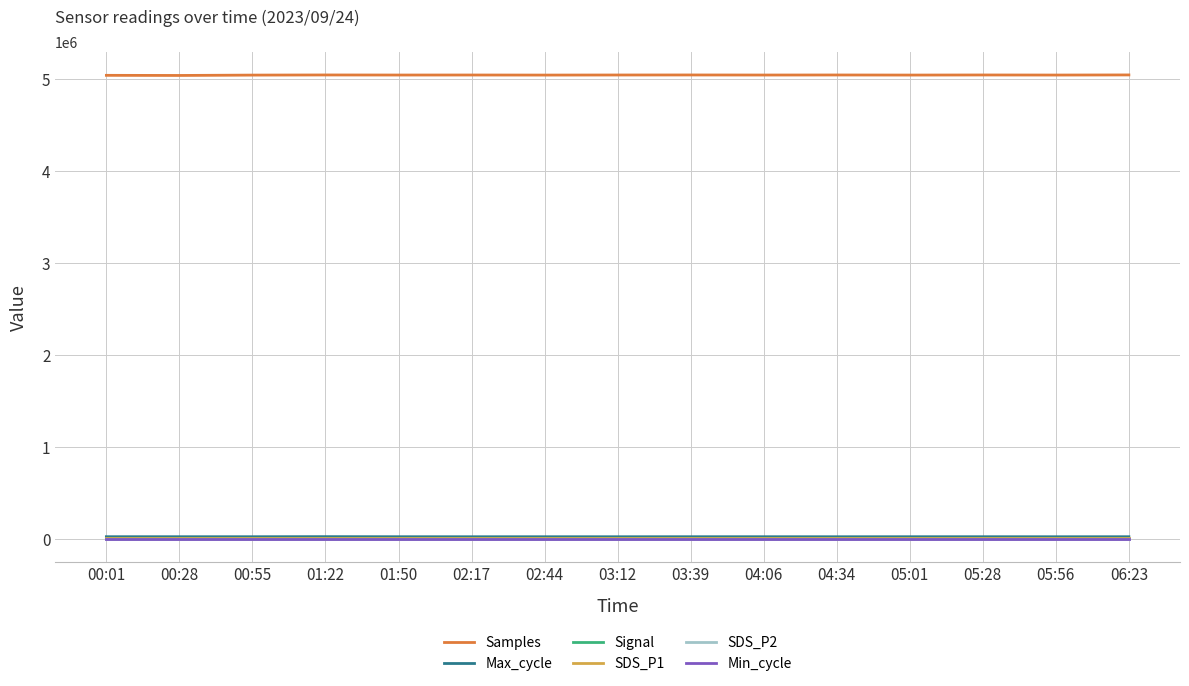

Is the value of Samples at 05:01 greater than the value of Max_cycle at 03:39?

Yes